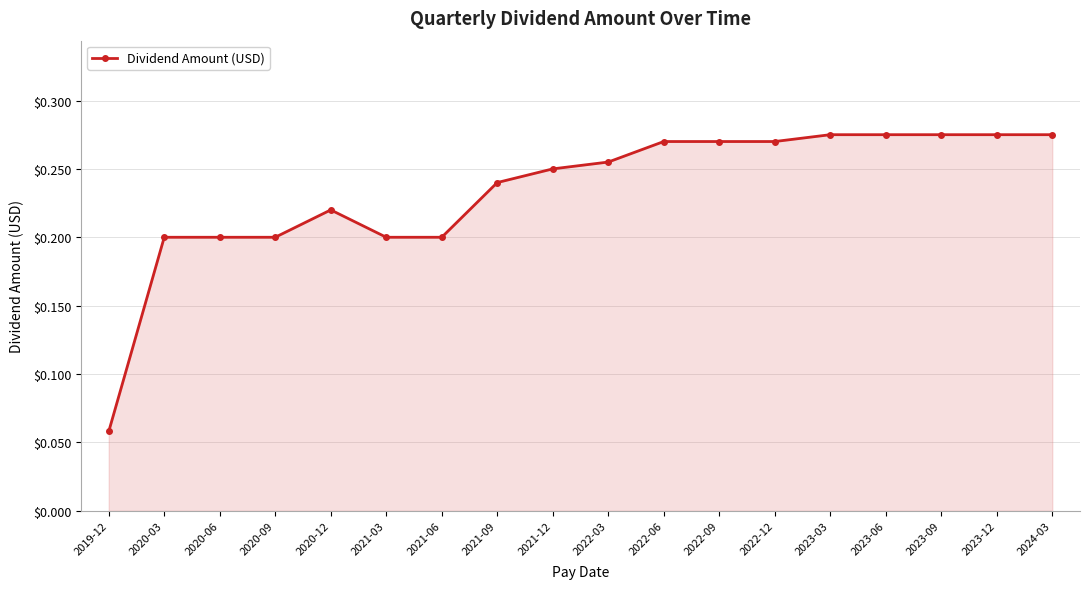

Which has a higher value, 2020-12 or 2023-09?

2023-09